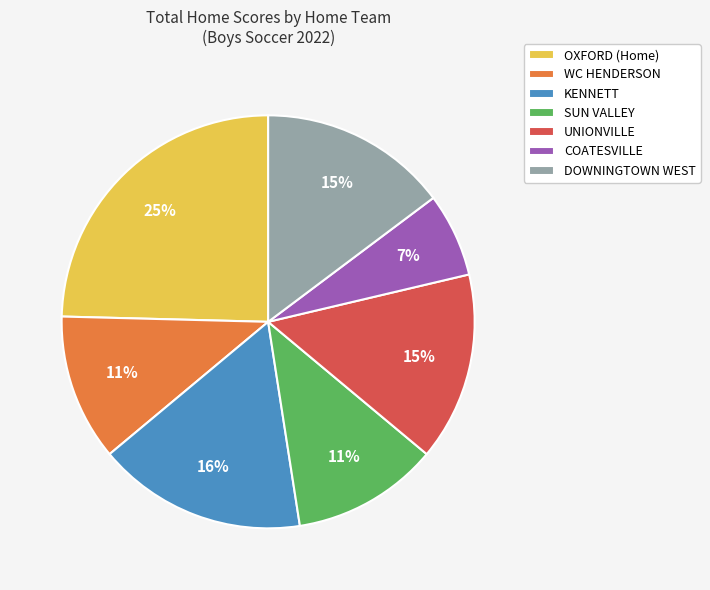

Is there any slice that represents more than half of the pie?

No